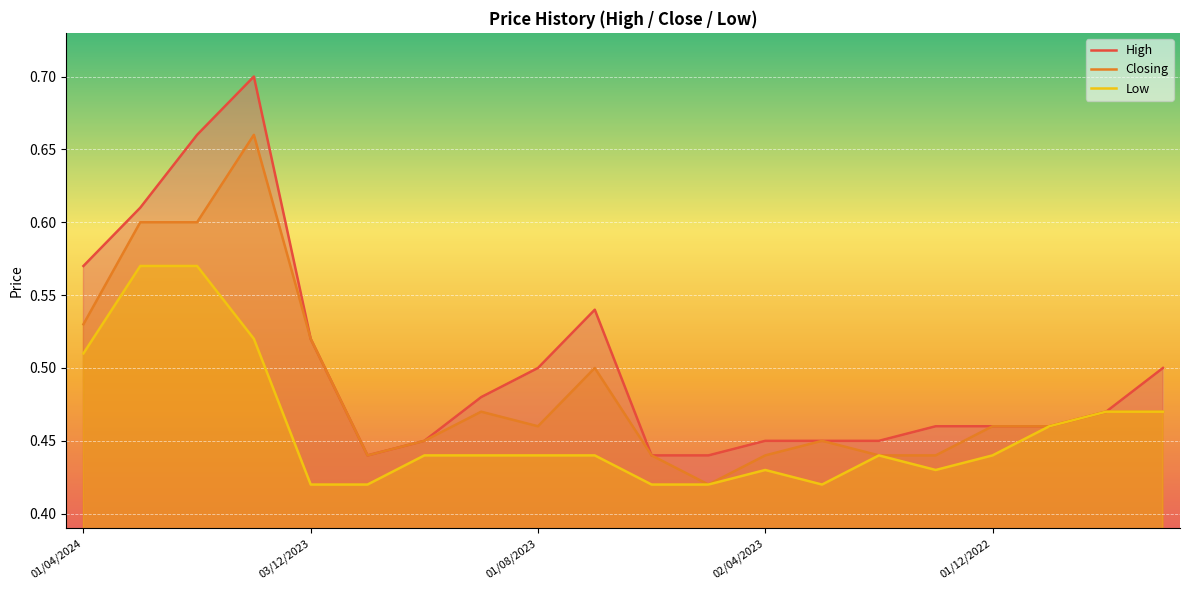

What is the label of the 13th point from the right?

03/09/2023